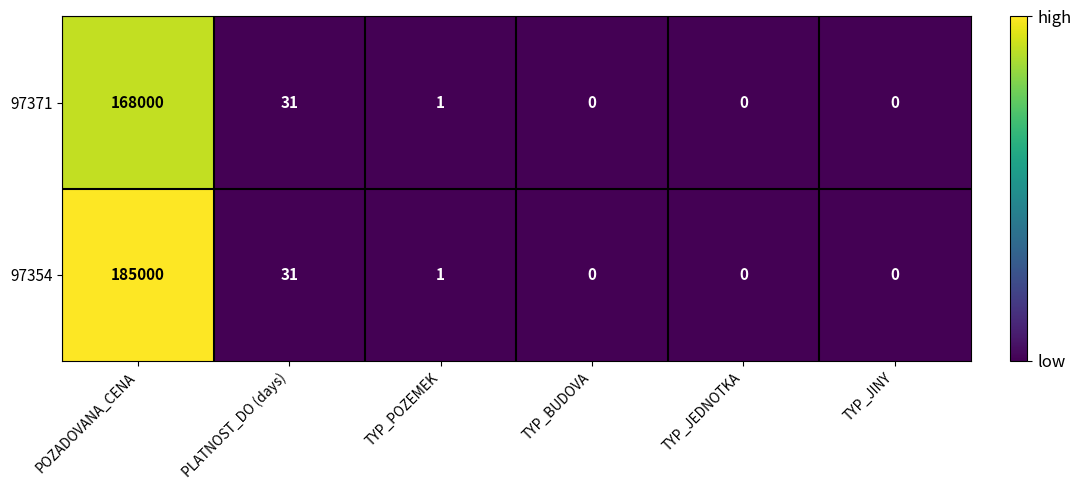

True or false: 97354 has a value of 0 at TYP_JEDNOTKA.

True